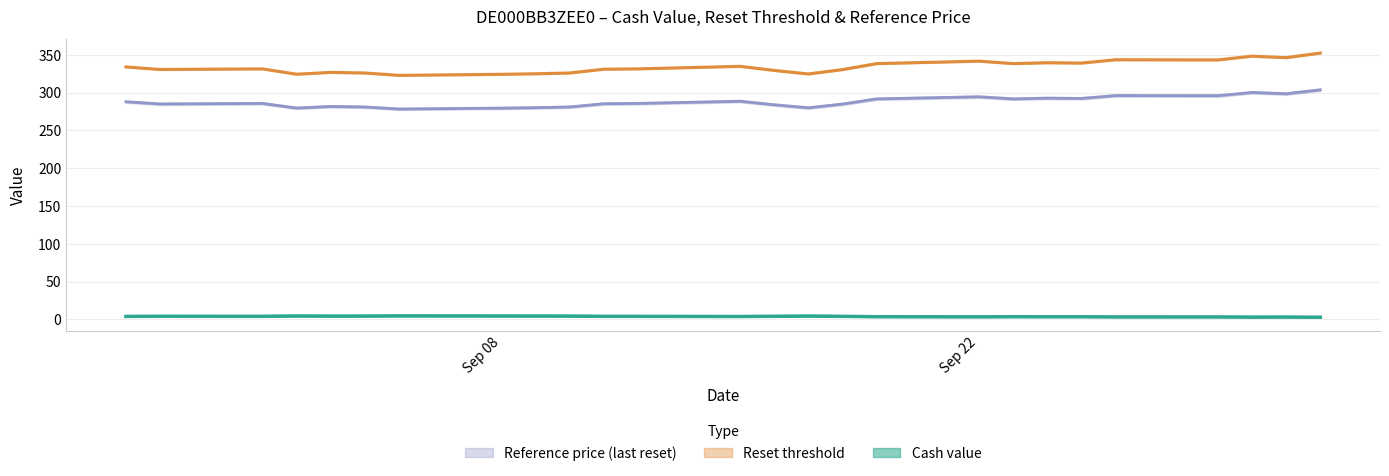

True or false: reference_price and cash_value intersect in this chart.

False